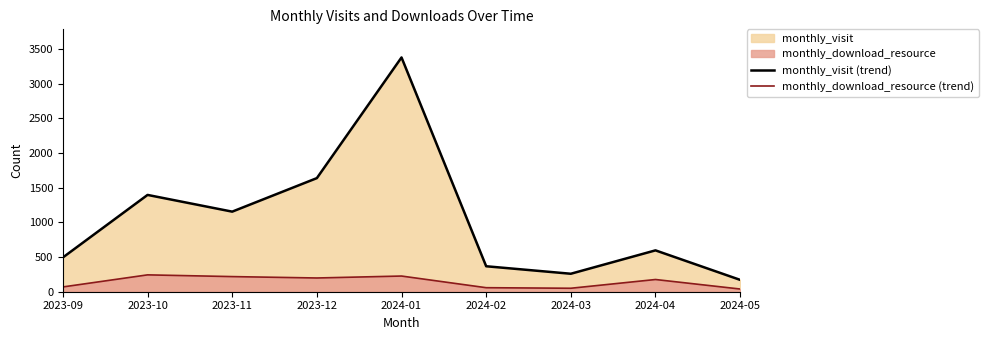

Is it true that monthly_download_resource (trend) equals 39 at 2024-05?

True